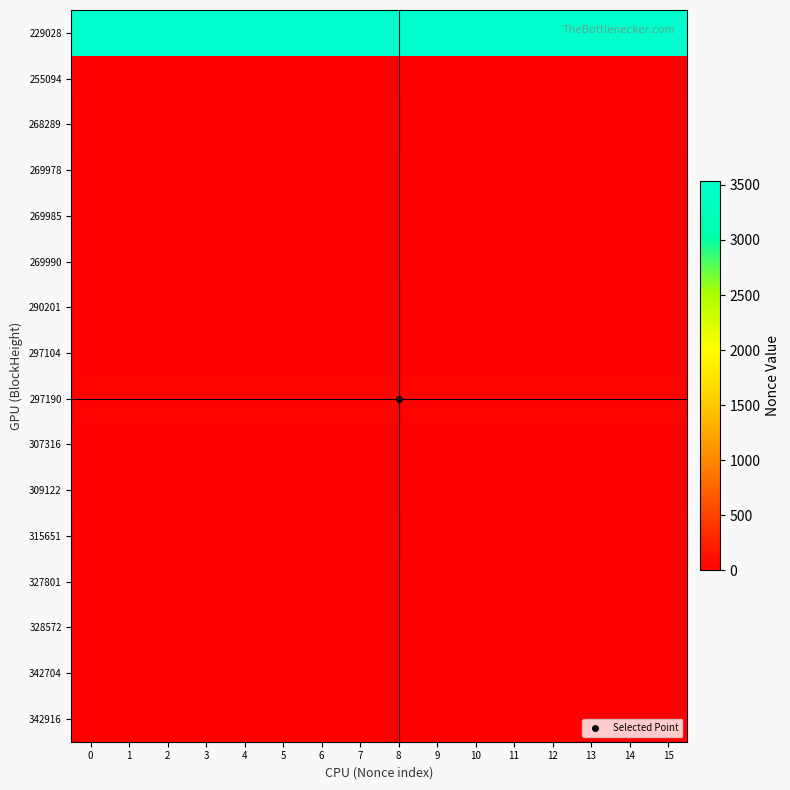

Which has a higher value, 13 or 7?

13